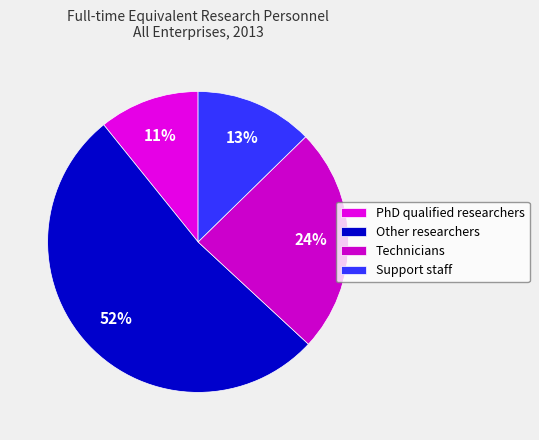

Count the number of slices in the pie.

4